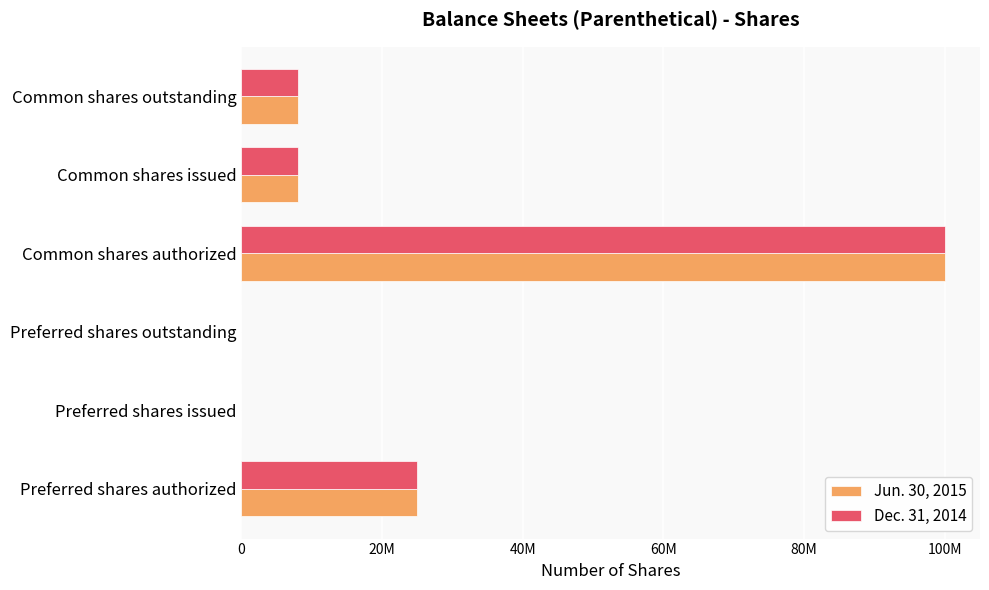

What are all the series names shown in the legend?

Jun. 30, 2015, Dec. 31, 2014